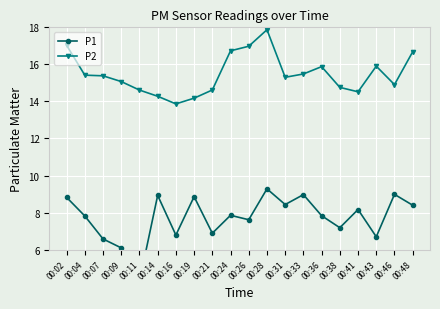

Which label corresponds to the smallest value in the chart?

00:11